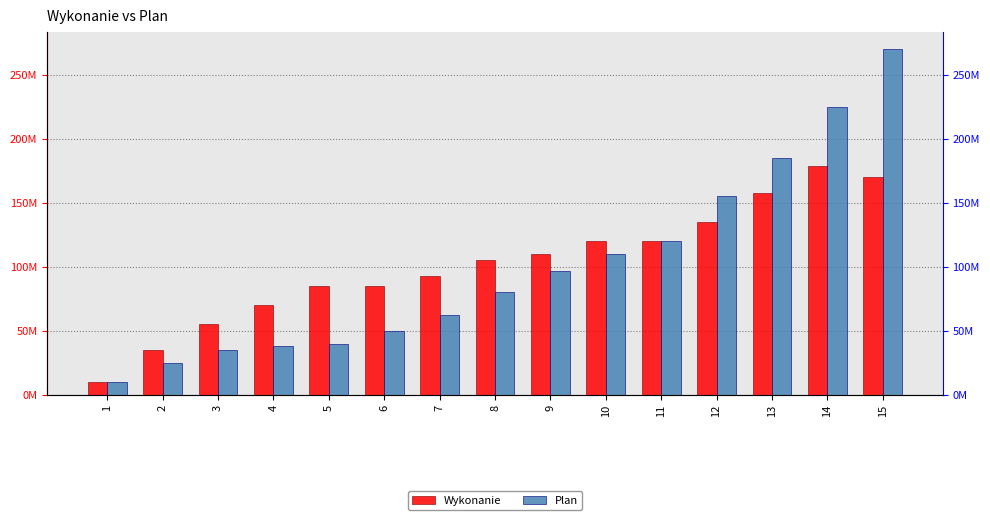

The Wykonanie series shows 170000000 at 15. True or false?

True